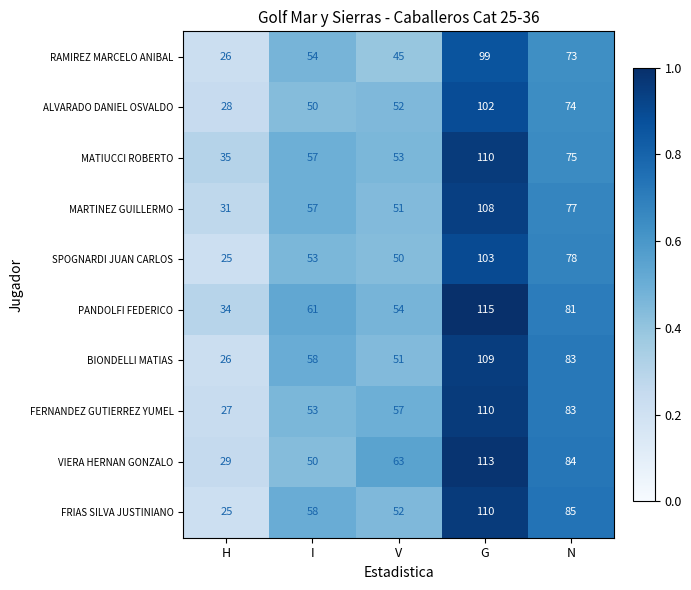

What is the difference between the maximum and minimum values in the ALVARADO DANIEL OSVALDO series?

74